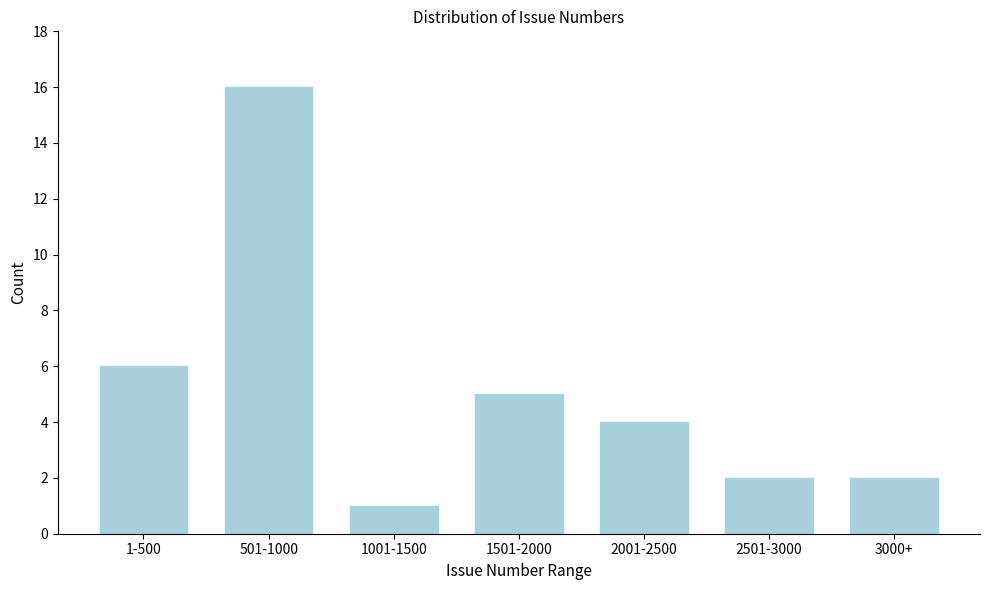

Reading left to right, list all the values displayed in this chart.

1-500=6	501-1000=16	1001-1500=1	1501-2000=5	2001-2500=4	2501-3000=2	3000+=2